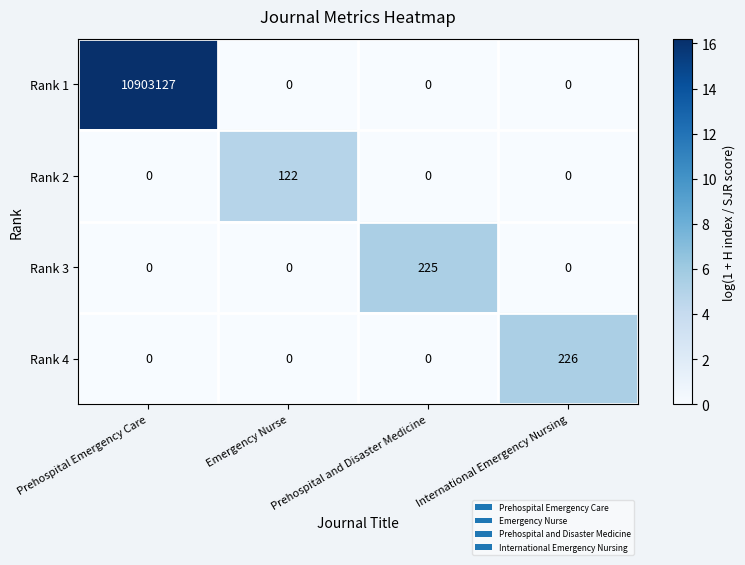

List the series in order of their peak value, lowest first.

Rank 2, Rank 3, Rank 4, Rank 1